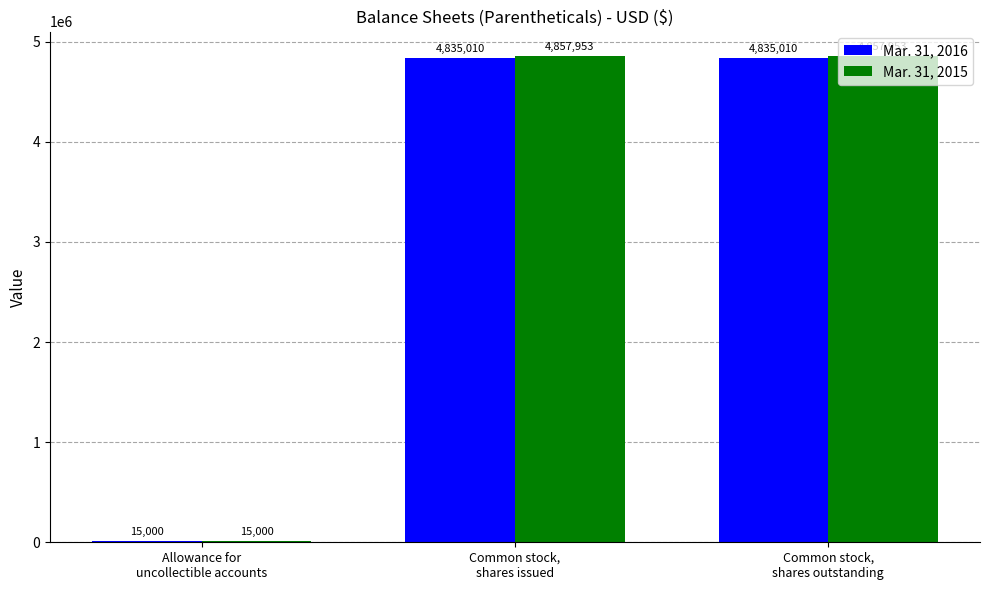

Reading left to right, list all the values displayed in this chart.

Mar. 31, 2016: 15000	4835010	4835010
Mar. 31, 2015: 15000	4857953	4857953